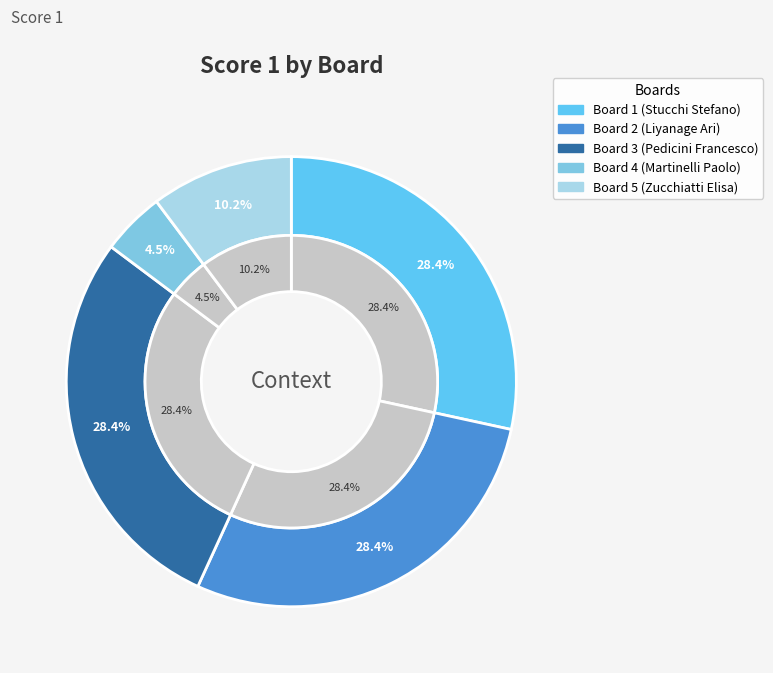

Which category has the biggest portion of the pie?

Board 1 (Stucchi Stefano)